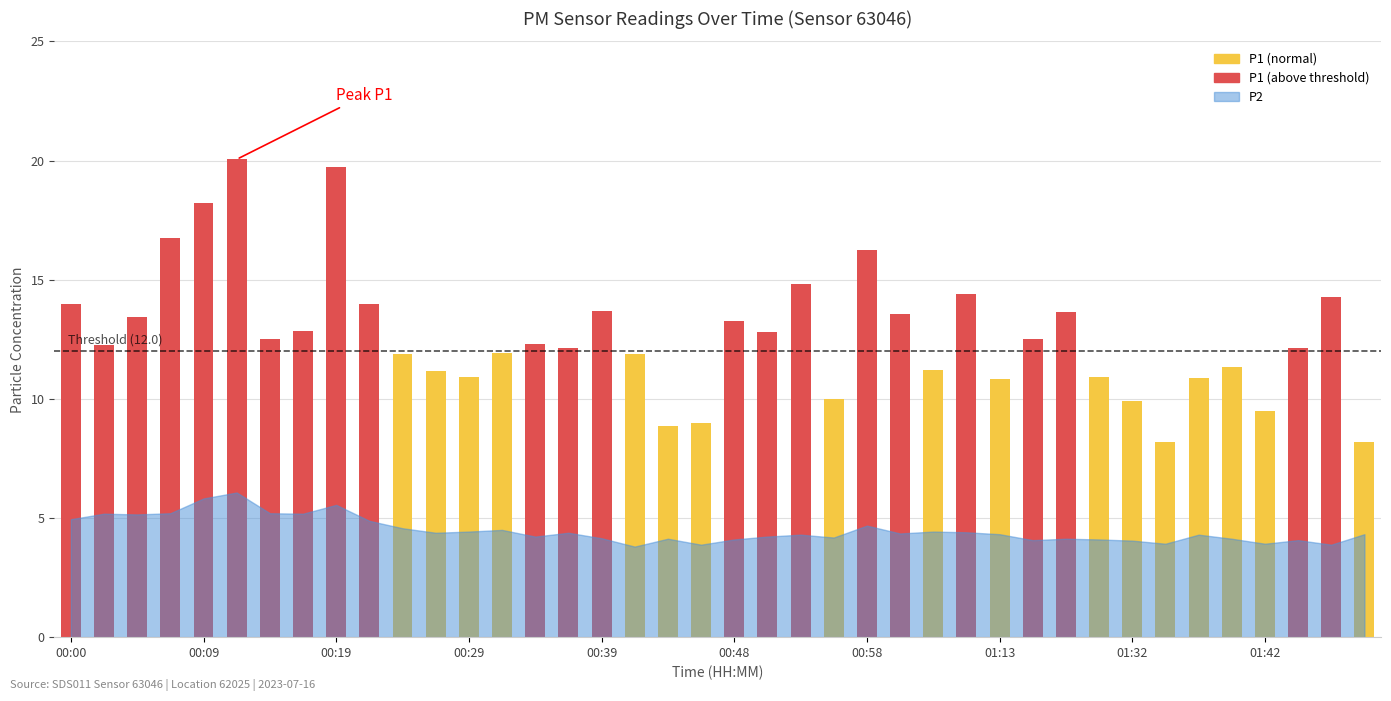

Does the chart contain stacked bars?

No